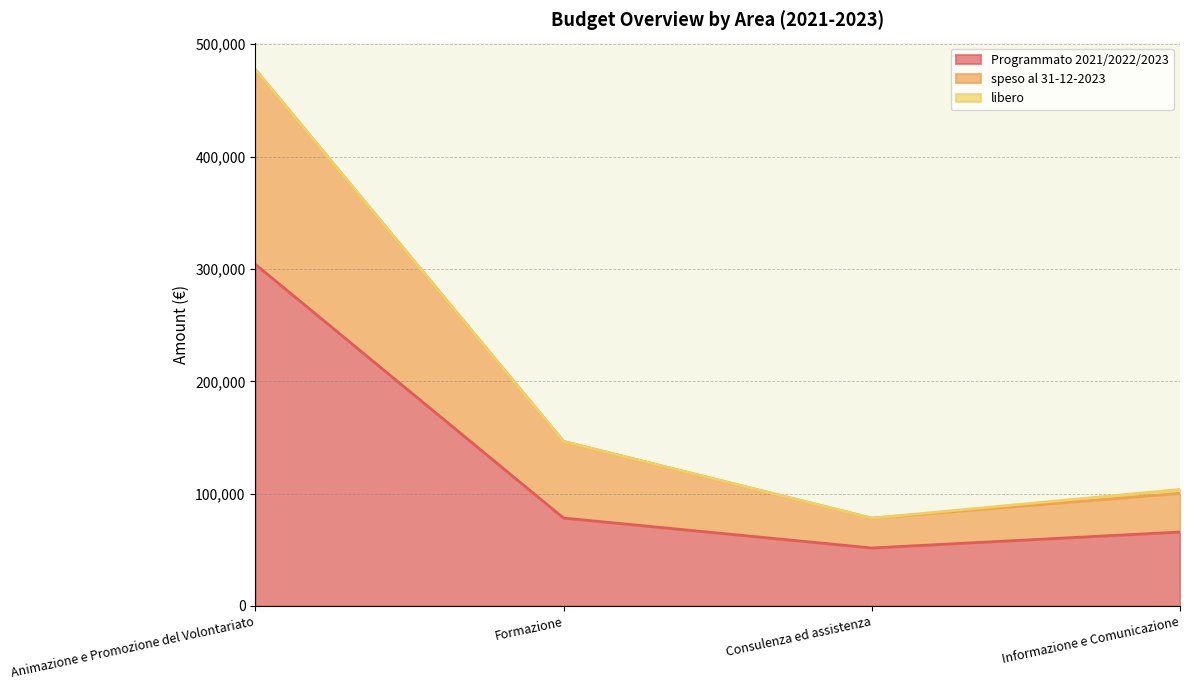

At which category does Programmato 2021/2022/2023 reach its first local valley?

Consulenza ed assistenza